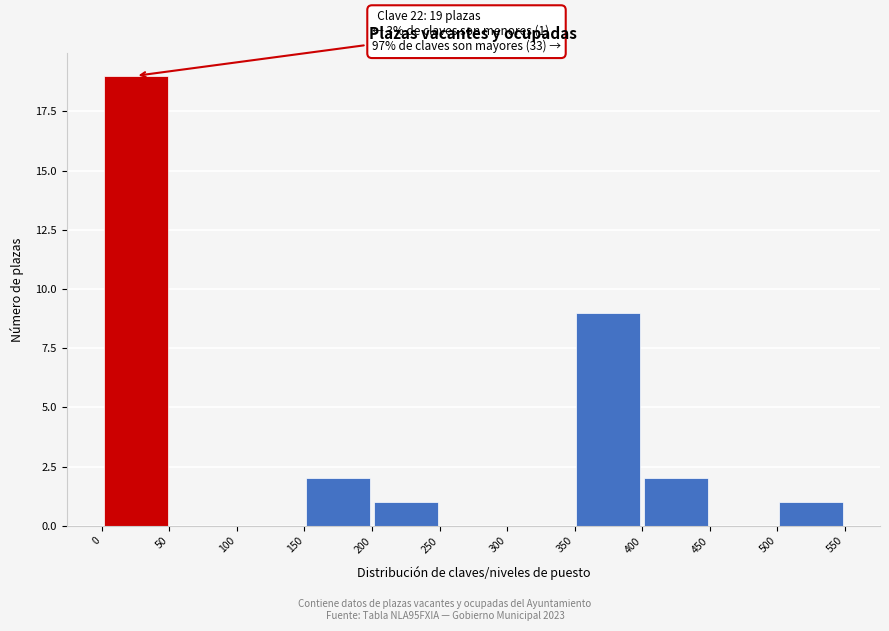

Over which range of the x-axis is the bar tallest?

0 to 50